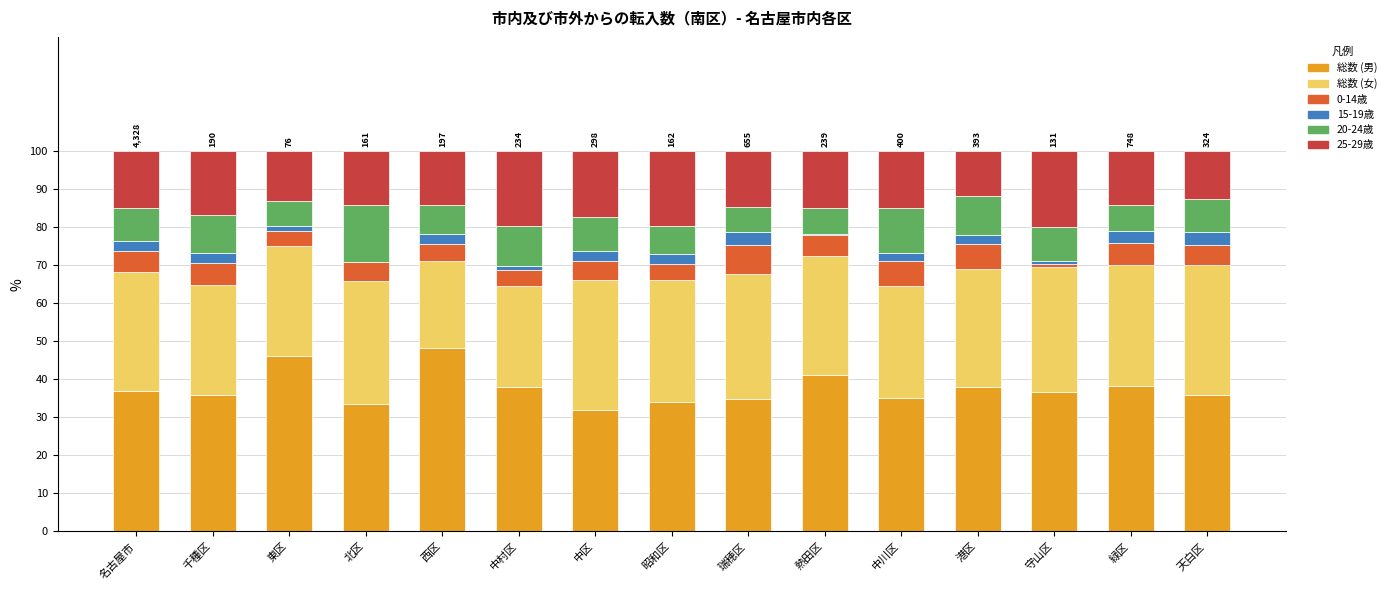

What is the maximum value for 総数 (男)?

48.2